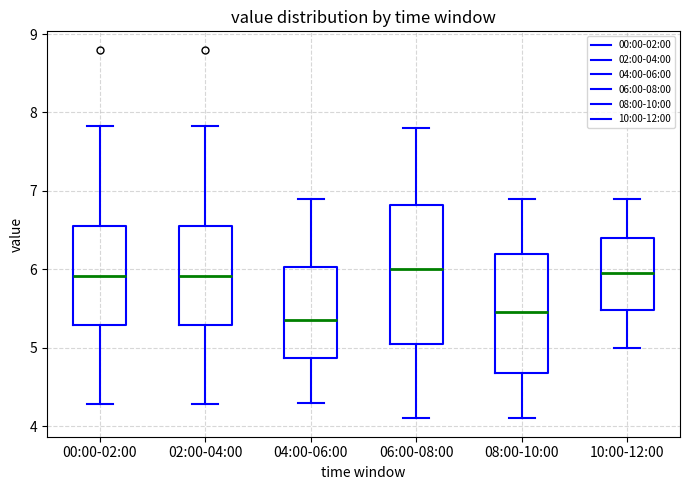

Which box is the tallest, from its lower edge to its upper edge?

06:00-08:00